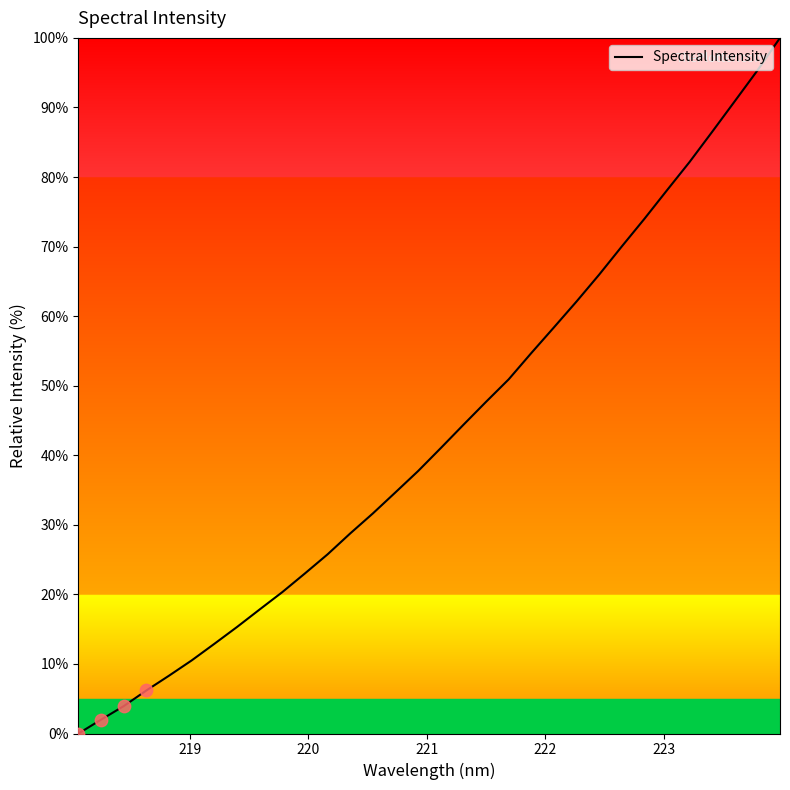

What is the maximum value shown in the chart?

100.0